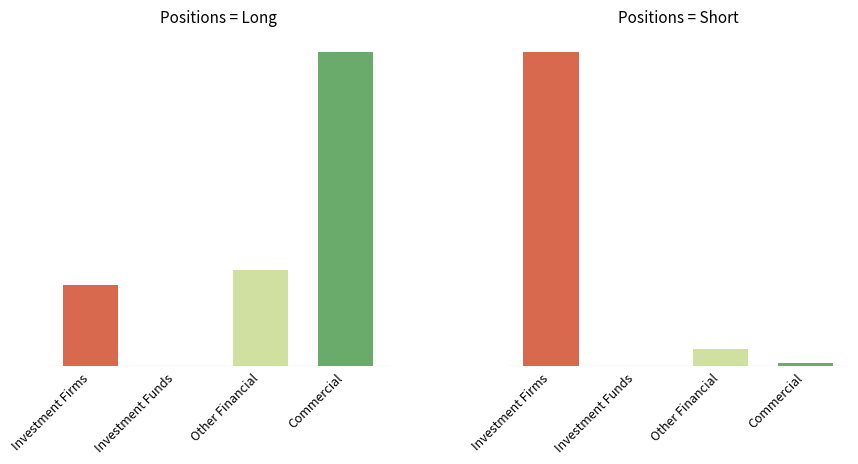

Reading right to left, list all the values displayed in this chart.

Long: Commercial=58303	Other Financial=17878	Investment Funds=0	Investment Firms=14974
Short: Commercial=752	Other Financial=4789	Investment Funds=0	Investment Firms=85629